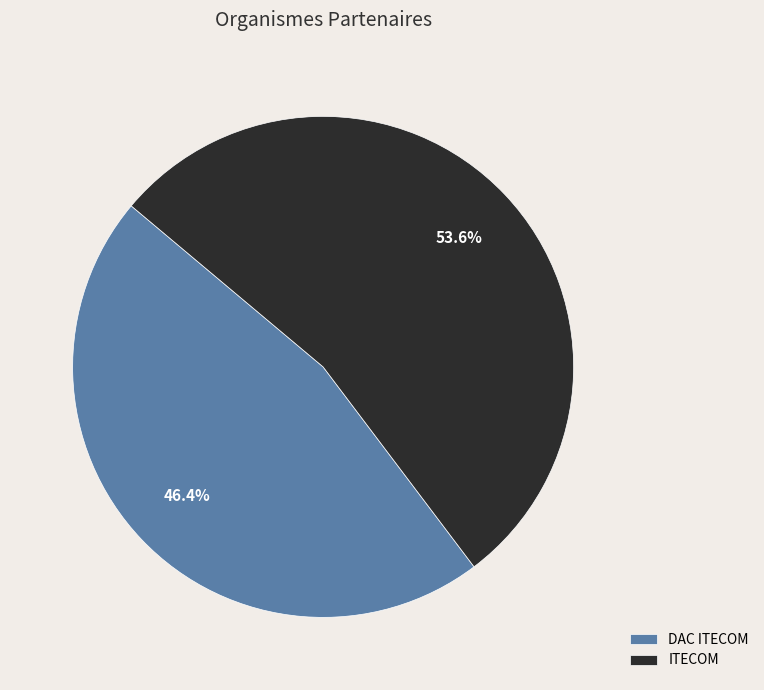

To the nearest percent, what is the difference between the largest and smallest slice percentages?

7%